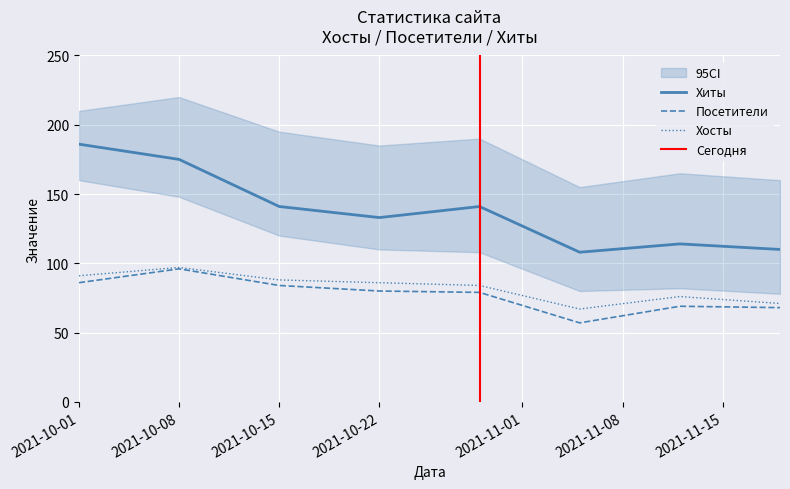

At which category is the sum across all series the highest?

2021-10-08